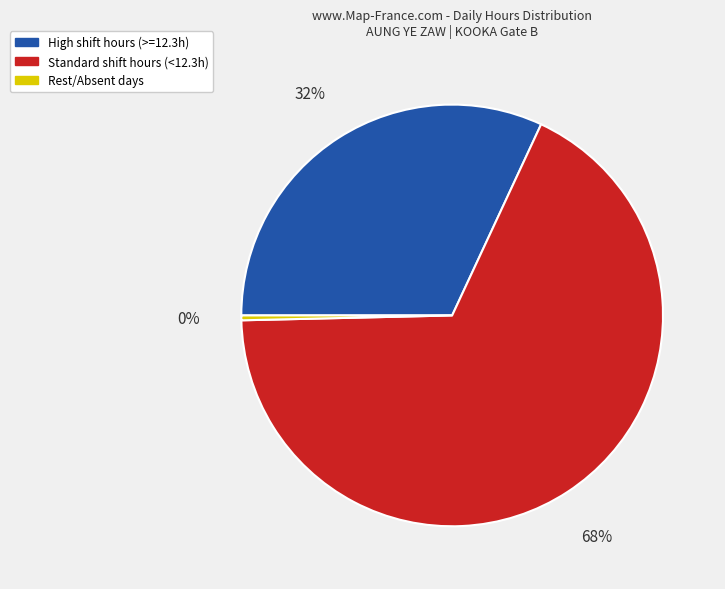

Which slice is the smallest?

Rest/Absent days